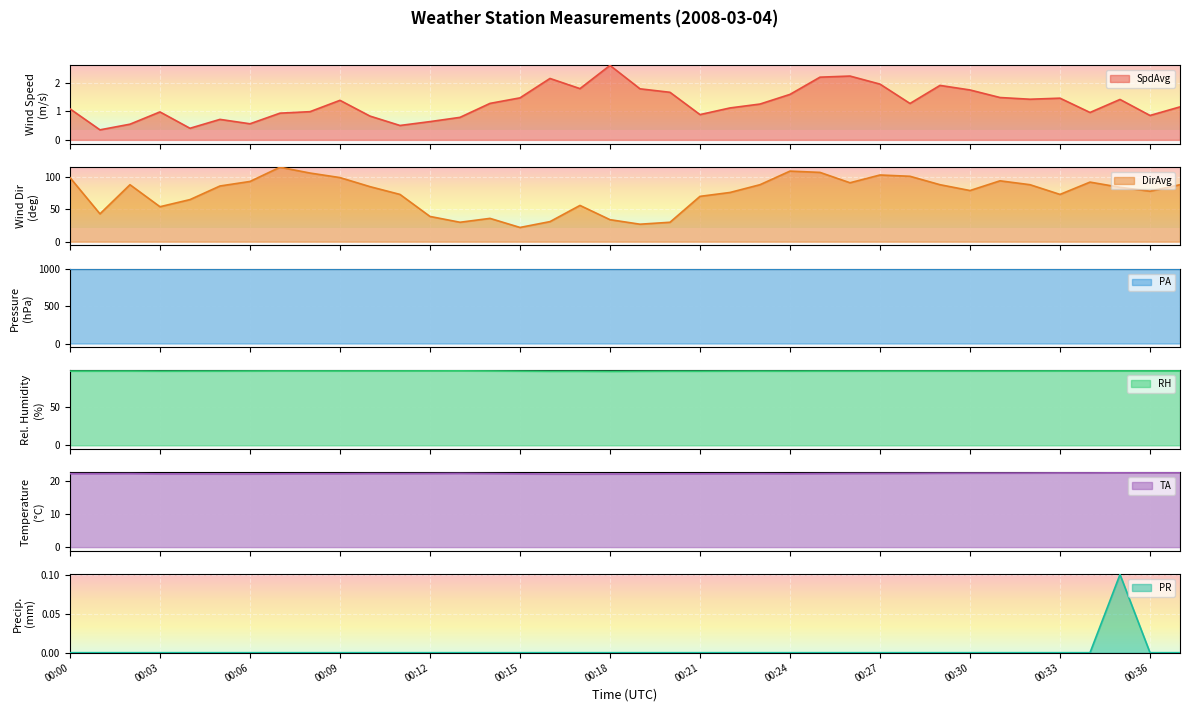

Is it true that DirAvg equals 106.0 at 00:08?

True